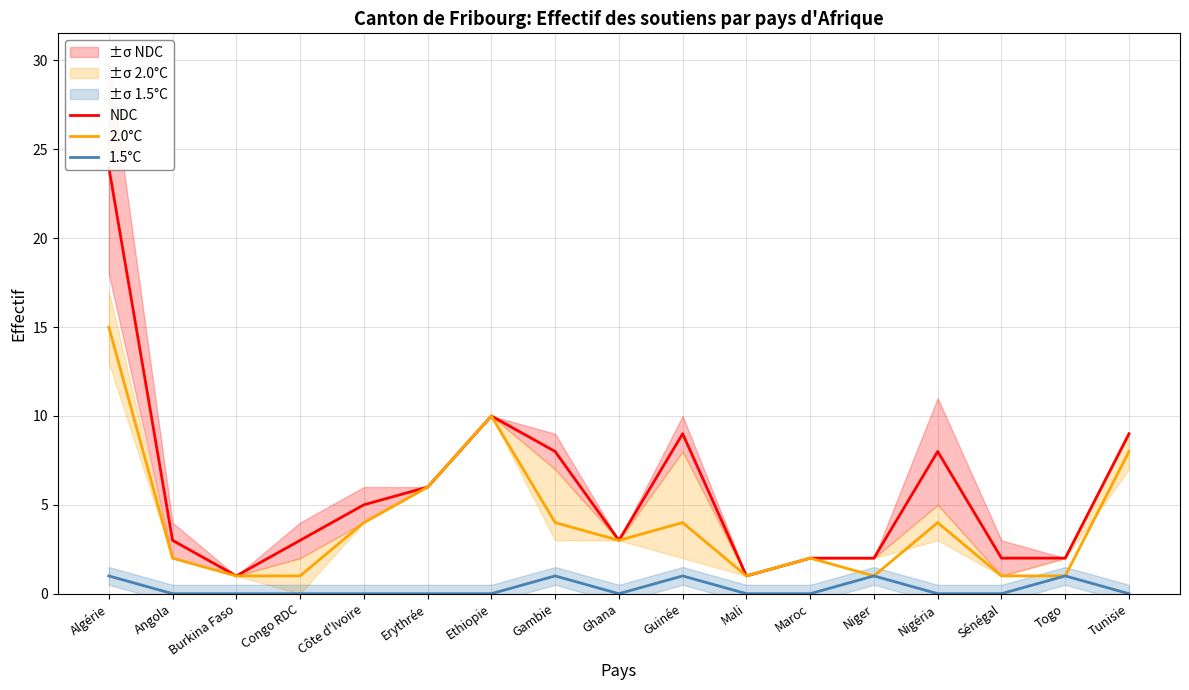

Is it true that NDC equals 4 at Guinée?

False